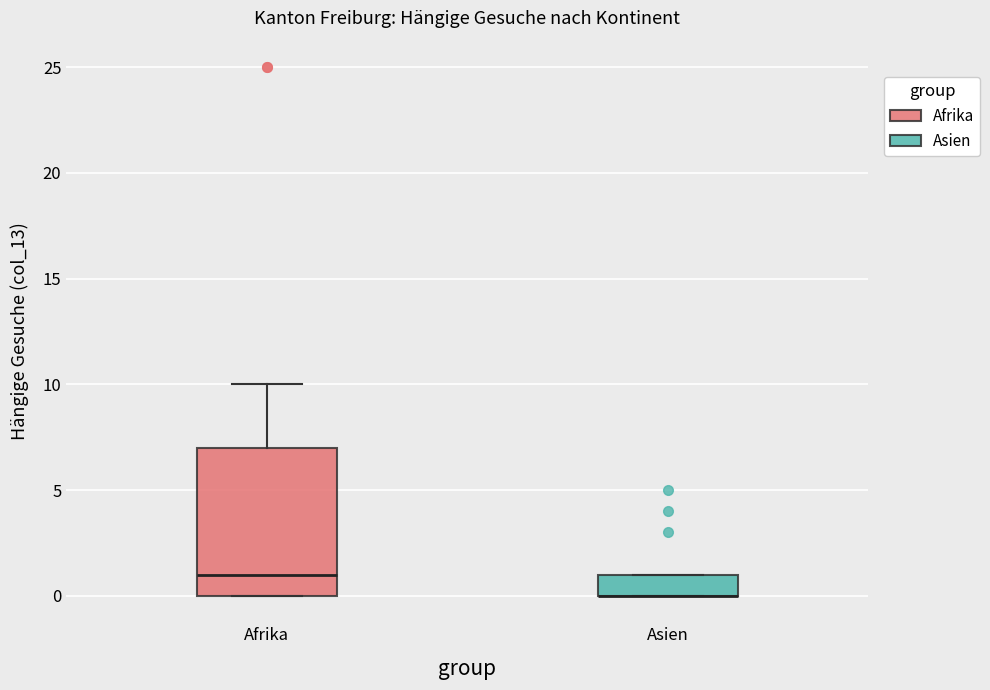

Reading left to right, transcribe this box plot: for each box, give where its median line is, the range the box spans, and where its two whiskers end, as read against the y-axis. The values are not printed on the chart, so give them approximately, as read against the axis.

Afrika: median 1, box 0 to 7, whiskers 0 to 10
Asien: median 0 (drawn on the box's lower edge), box 0 to 1, whiskers 0 to 1